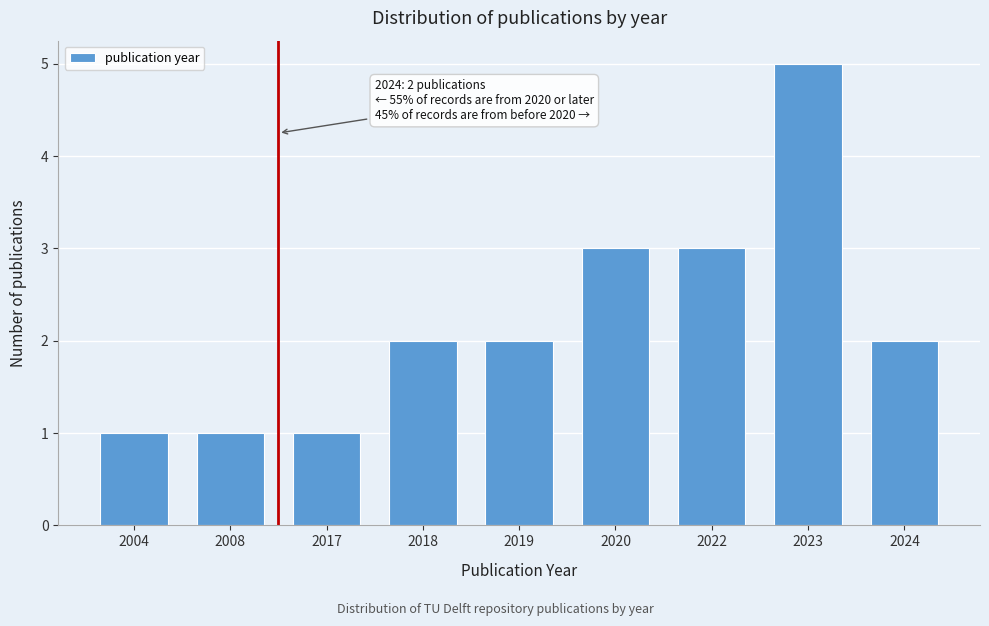

Reading left to right, transcribe all the data shown in this chart.

2004=1	2008=1	2017=1	2018=2	2019=2	2020=3	2022=3	2023=5	2024=2